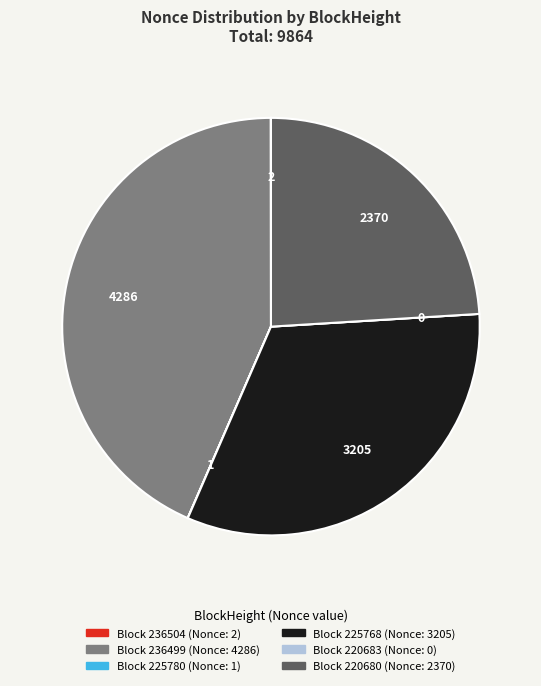

Is there any slice that represents more than half of the pie?

No